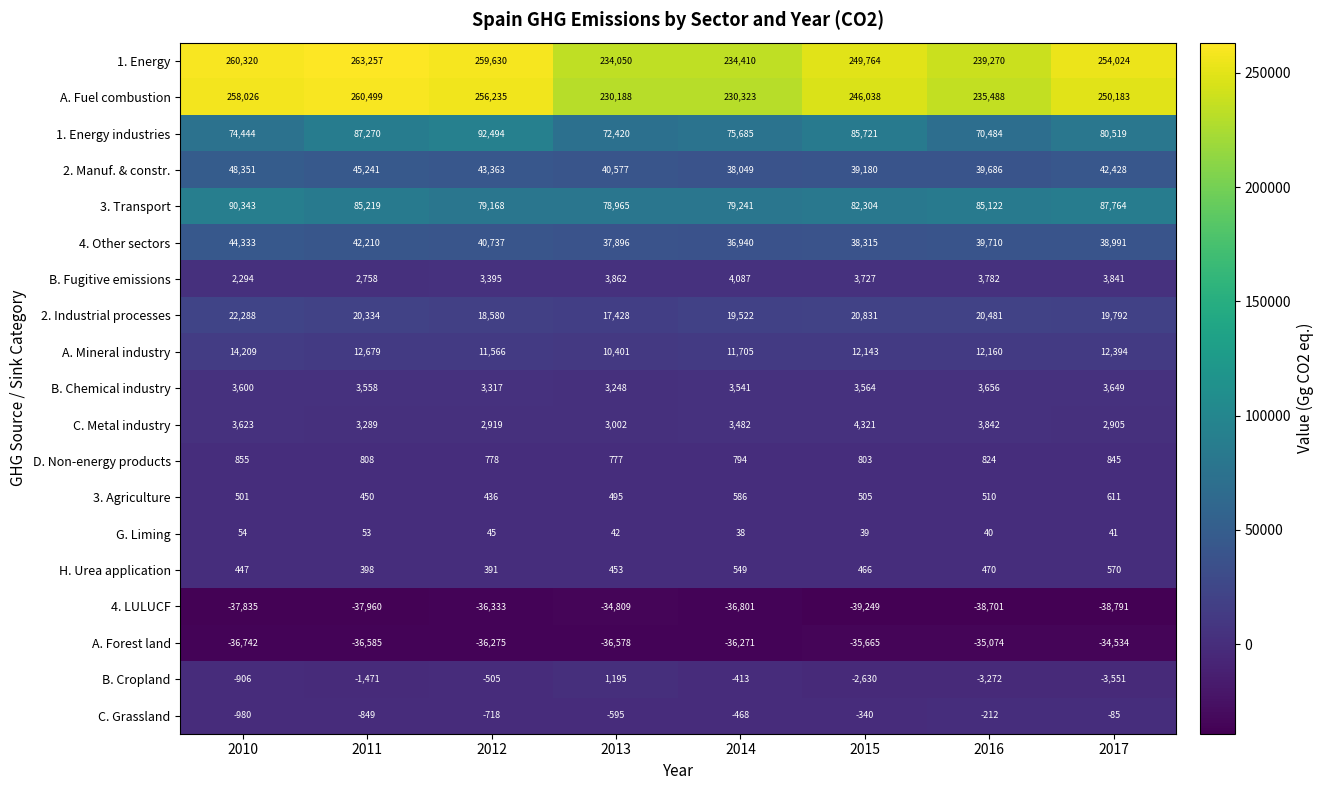

Between 2013 and 2015, which series saw the biggest shift?

A. Fuel combustion